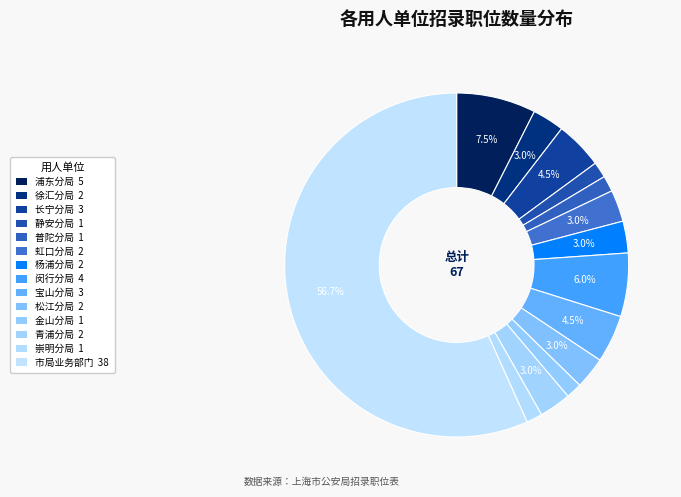

Rank the categories by value from highest to lowest.

市局业务部门, 浦东分局, 闵行分局, 长宁分局, 宝山分局, 徐汇分局, 虹口分局, 杨浦分局, 松江分局, 青浦分局, 静安分局, 普陀分局, 金山分局, 崇明分局